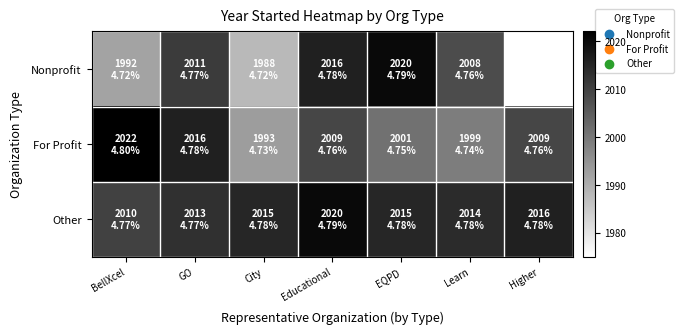

Between EQPD and GO, which is larger?

EQPD